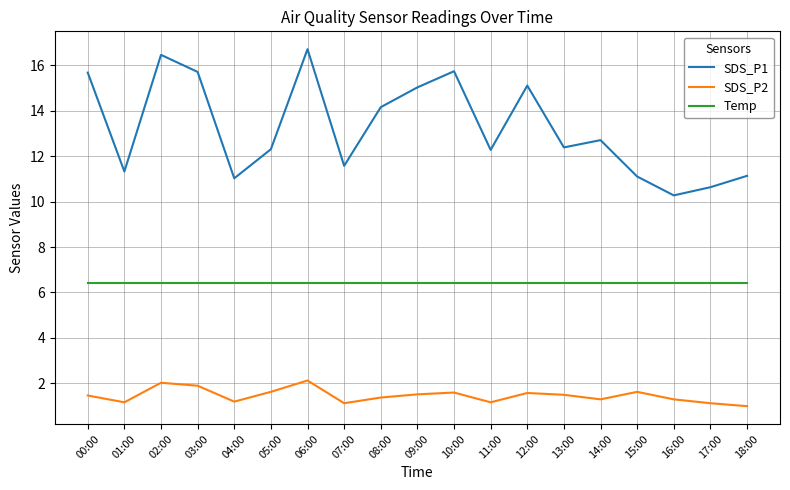

True or false: SDS_P1 and SDS_P2 cross at least once.

False